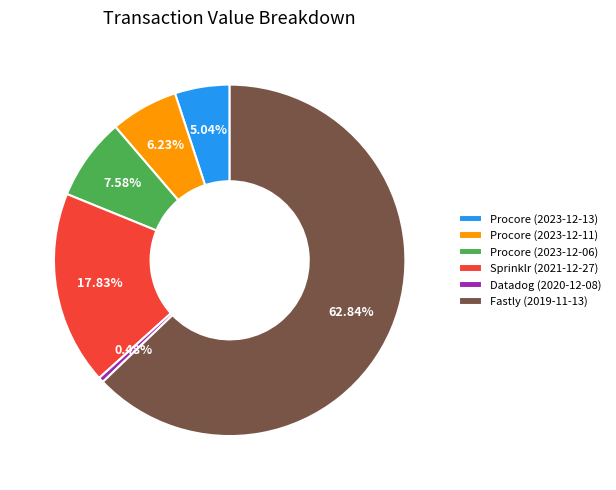

Count the number of slices in the pie.

6